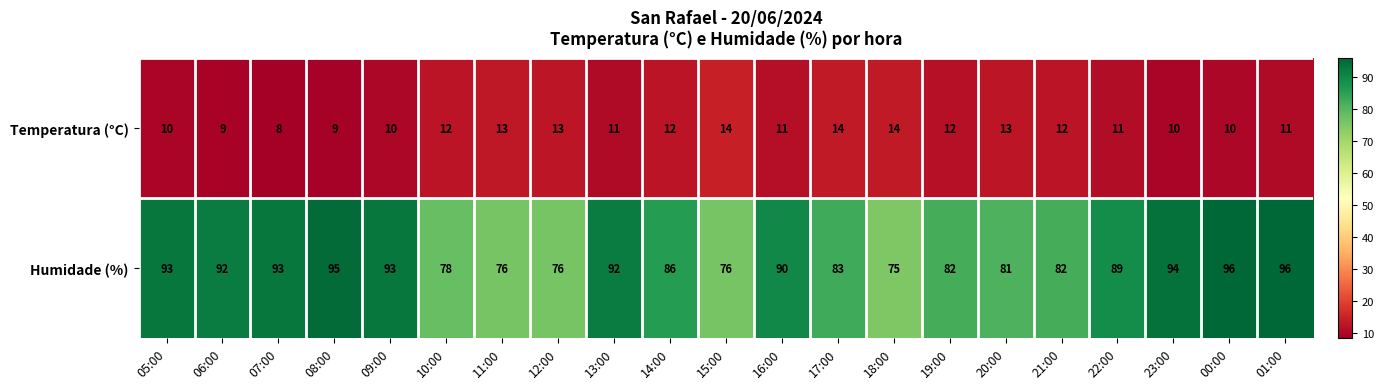

At which category is the sum across all series the highest?

01:00